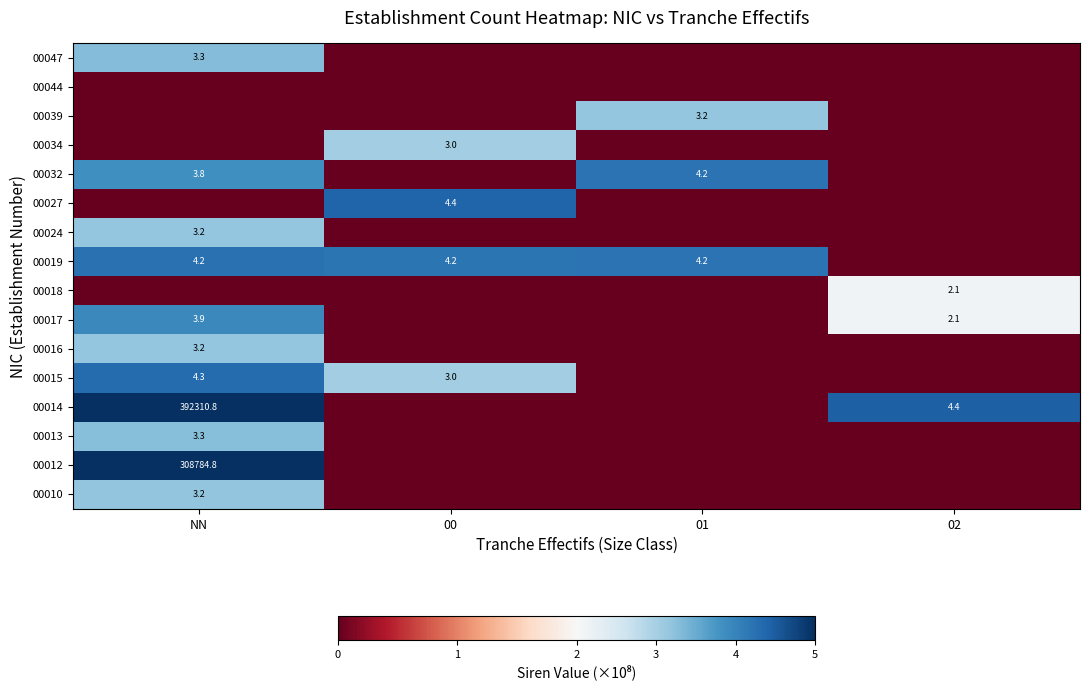

How many distinct data groups are displayed?

16